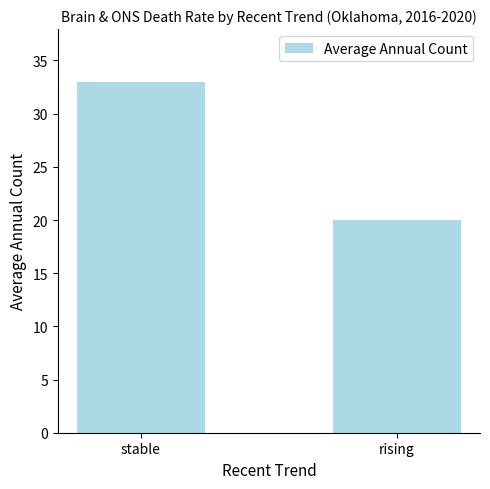

How many values are between 20 and 33?

2